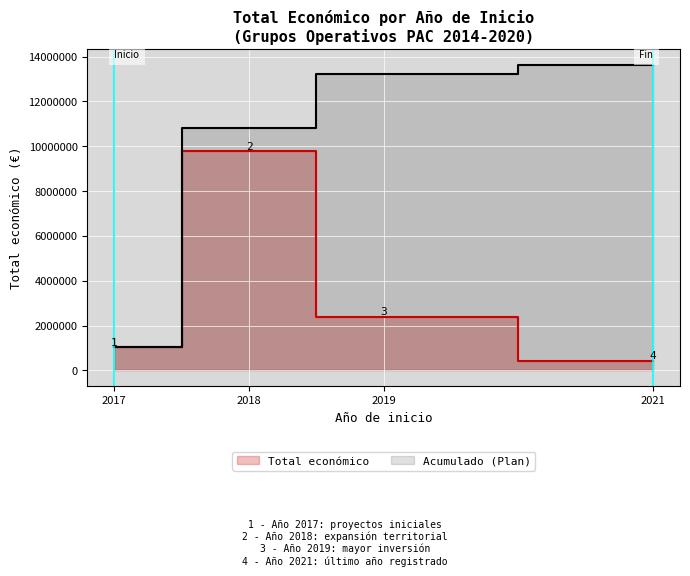

The value of Acumulado (Plan) at 2021 is 6973885. True or false?

False